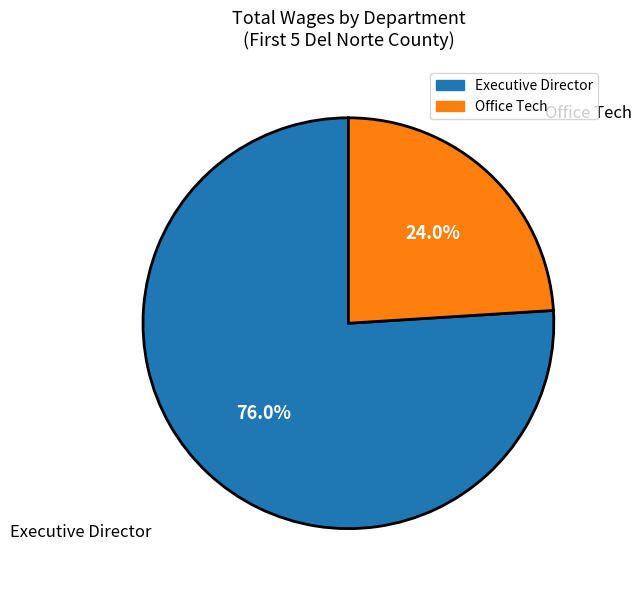

Combined, do Executive Director and Office Tech account for over 50%?

Yes